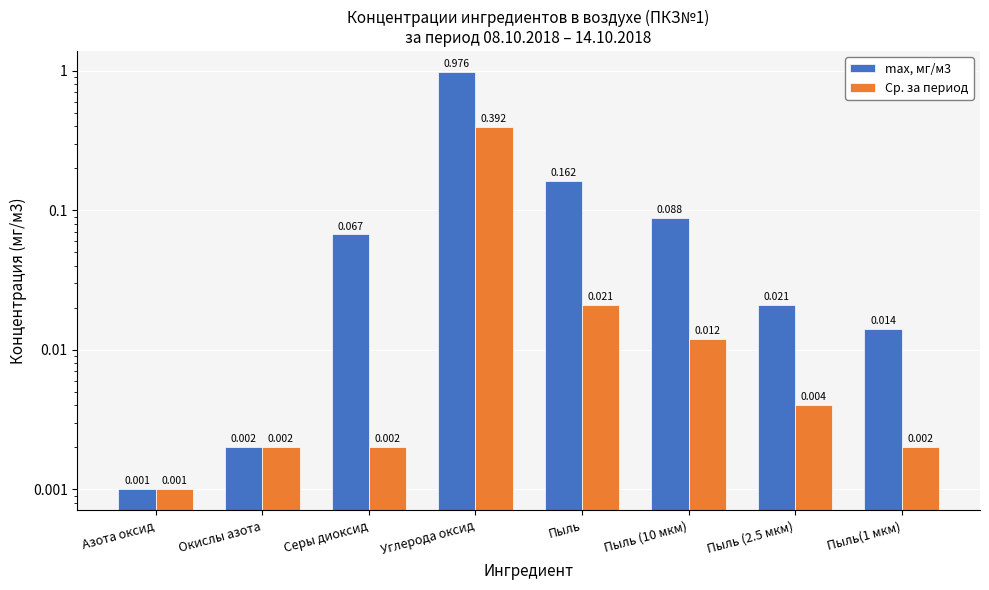

What is the label of the 8th bar from the right?

Азота оксид